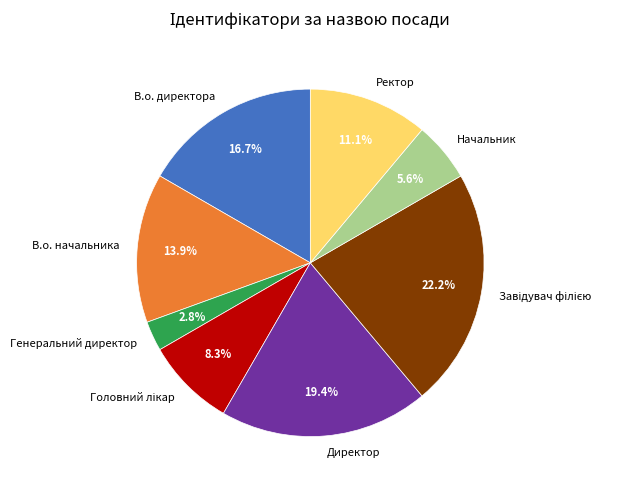

Does any single category account for the majority?

No